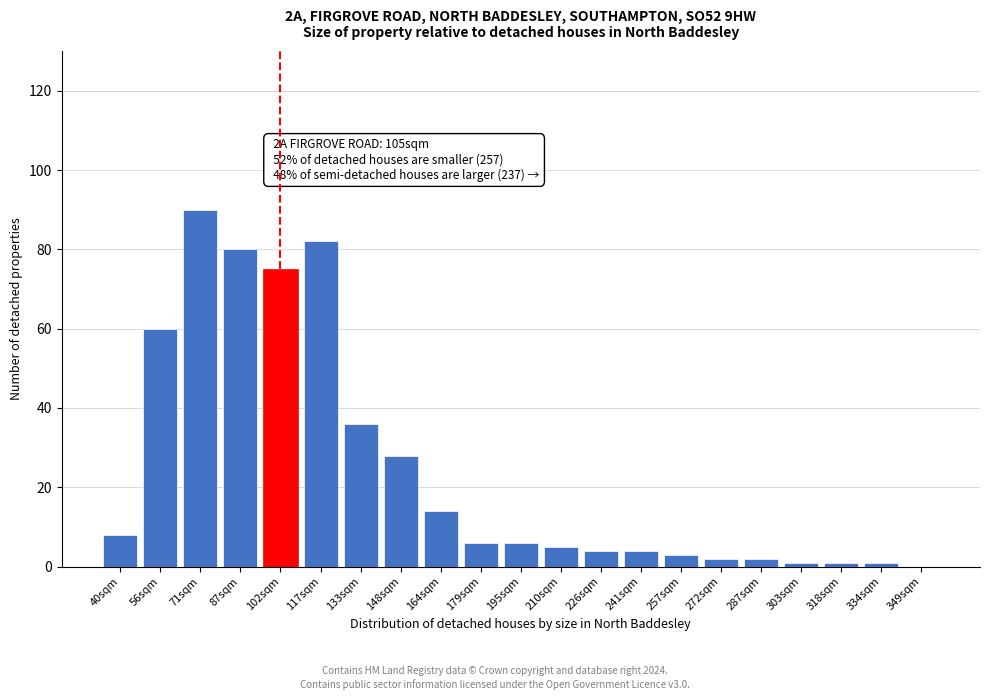

Reading left to right, list all the values displayed in this chart.

40sqm=8	56sqm=60	71sqm=90	87sqm=80	102sqm=75	117sqm=82	133sqm=36	148sqm=28	164sqm=14	179sqm=6	195sqm=6	210sqm=5	226sqm=4	241sqm=4	257sqm=3	272sqm=2	287sqm=2	303sqm=1	318sqm=1	334sqm=1	349sqm=0